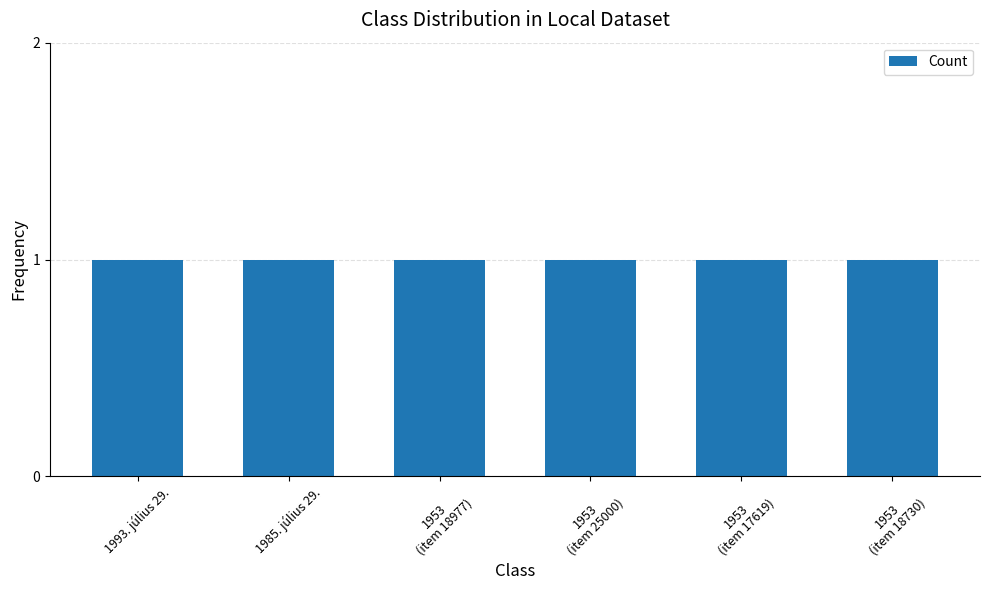

What is the minimum value shown in the chart?

1